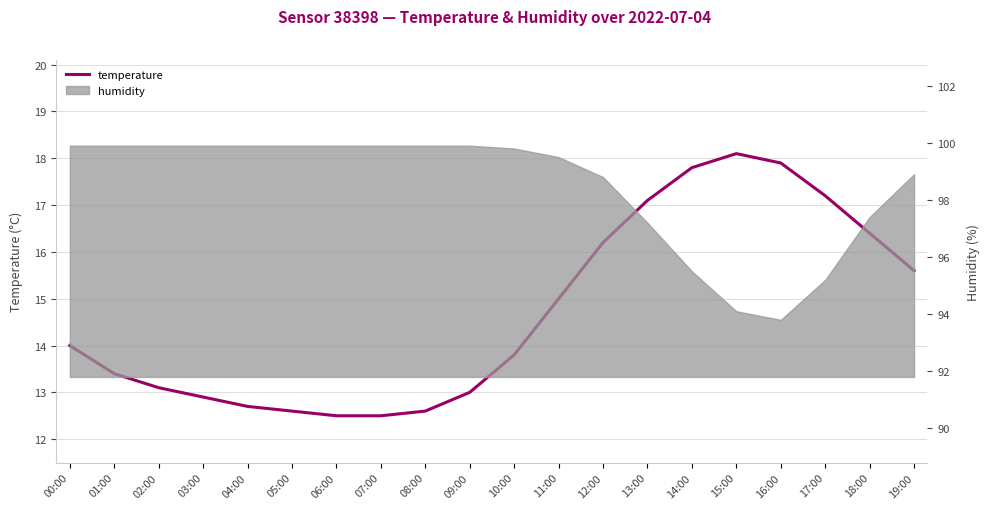

At which label is the value closest to 15?

11:00